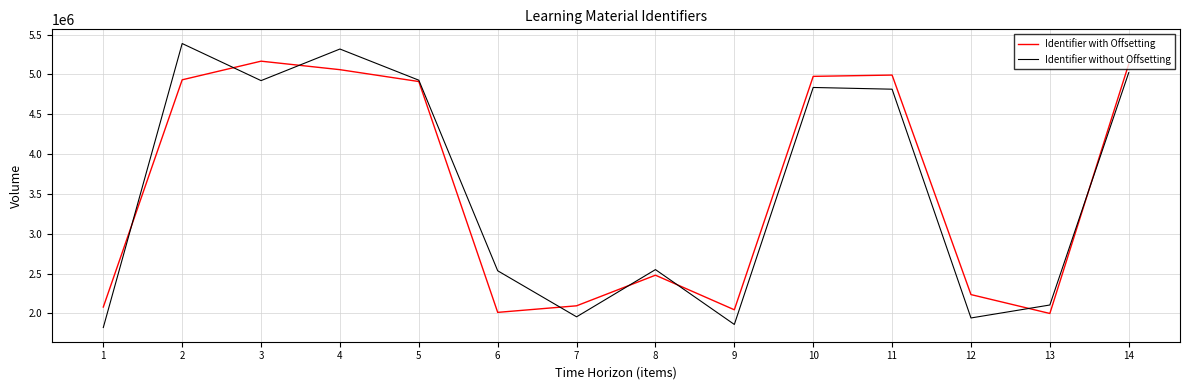

Where is Identifier with Offsetting nearest to the value 3582825?

8